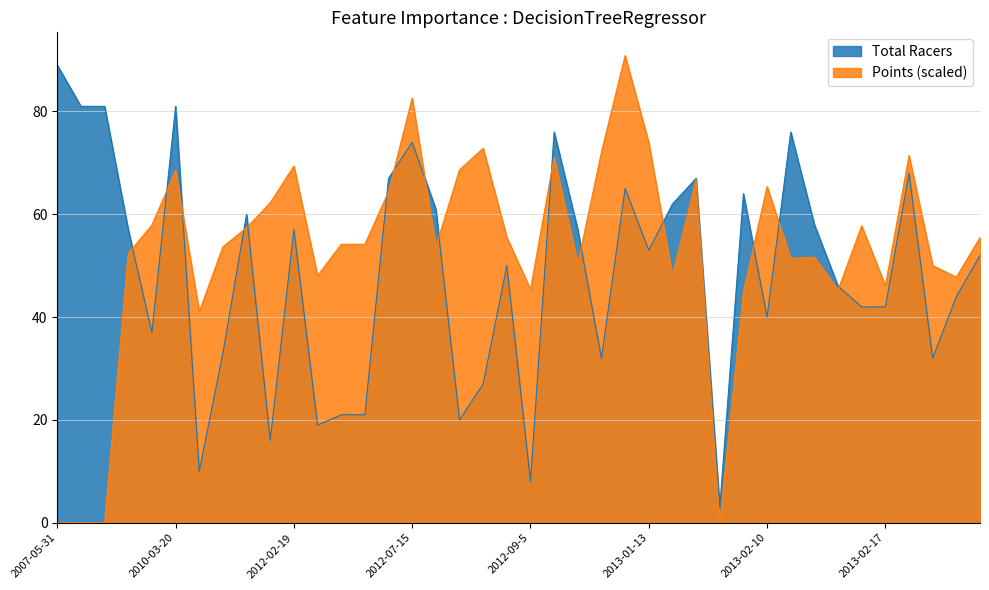

How many lines are shown in the chart?

2